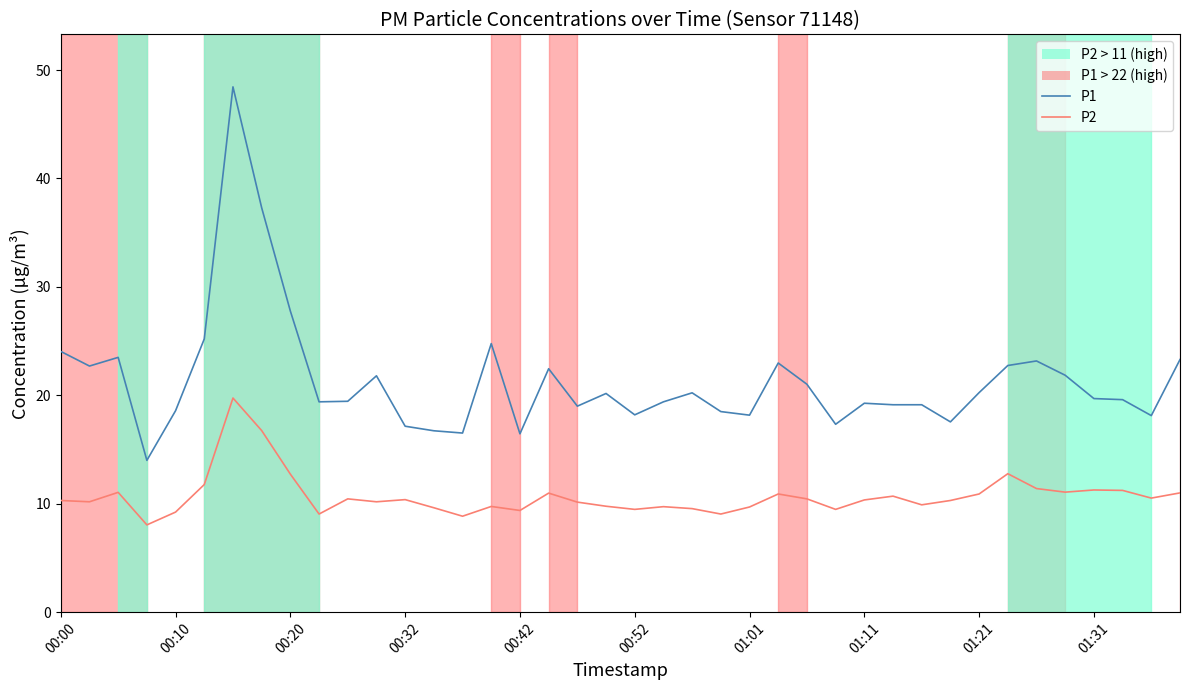

What is the average value of the P1 series?

21.4